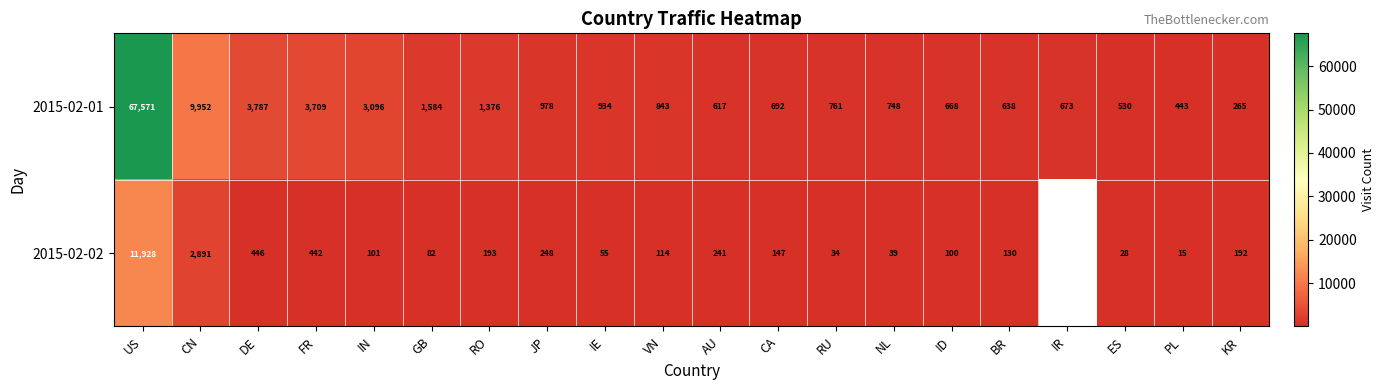

At which category is the sum across all series the highest?

US